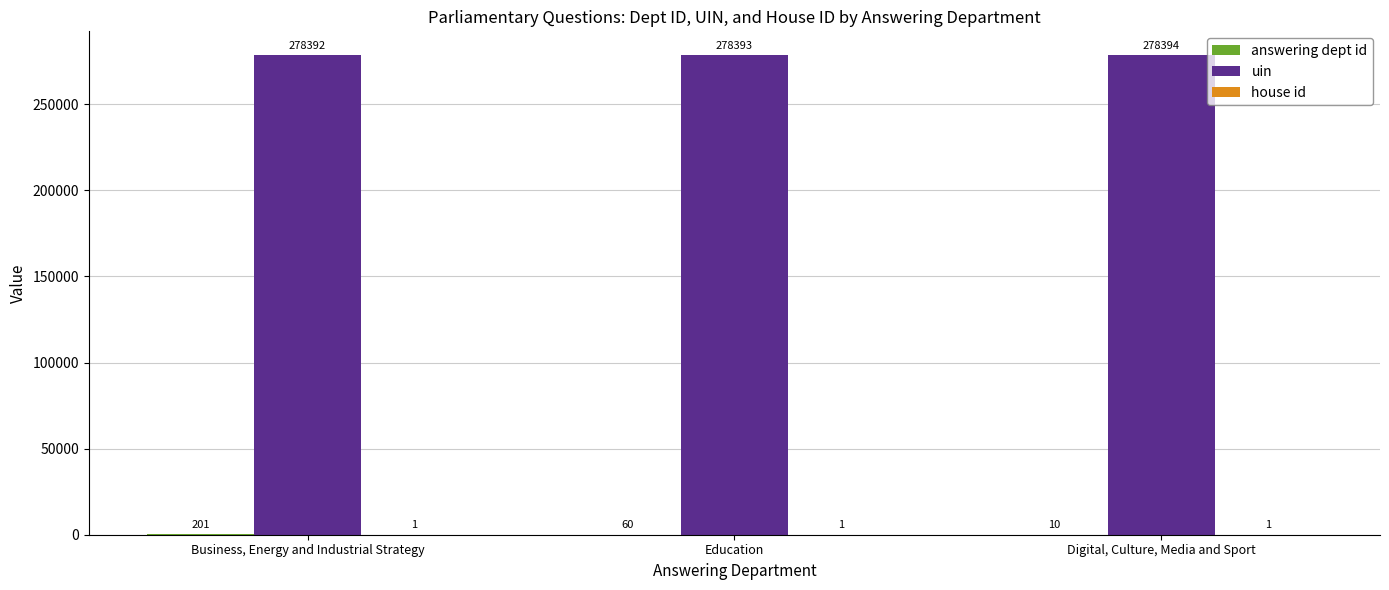

How many categories are shown in the chart?

3